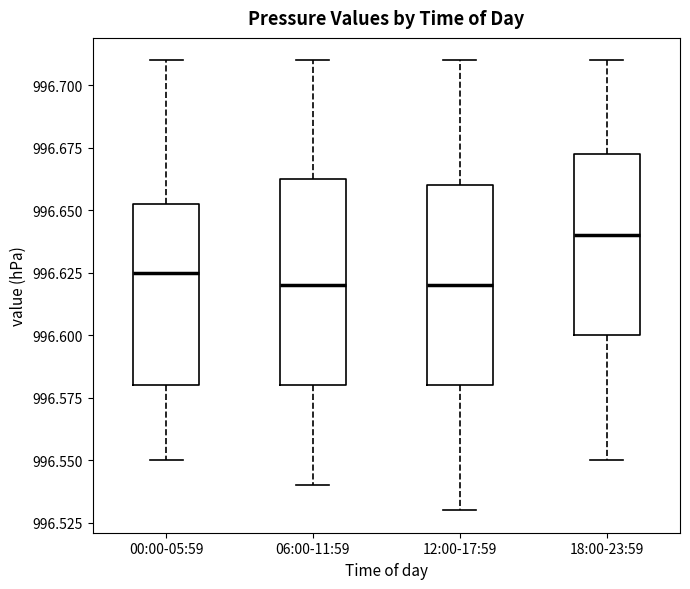

Reading left to right, transcribe this box plot: for each box, give where its median line is, the range the box spans, and where its two whiskers end, as read against the y-axis. The values are not printed on the chart, so give them approximately, as read against the axis.

00:00-05:59: median 996.625, box 996.580 to 996.655, whiskers 996.550 to 996.710
06:00-11:59: median 996.620, box 996.580 to 996.665, whiskers 996.540 to 996.710
12:00-17:59: median 996.620, box 996.580 to 996.660, whiskers 996.530 to 996.710
18:00-23:59: median 996.640, box 996.600 to 996.675, whiskers 996.550 to 996.710